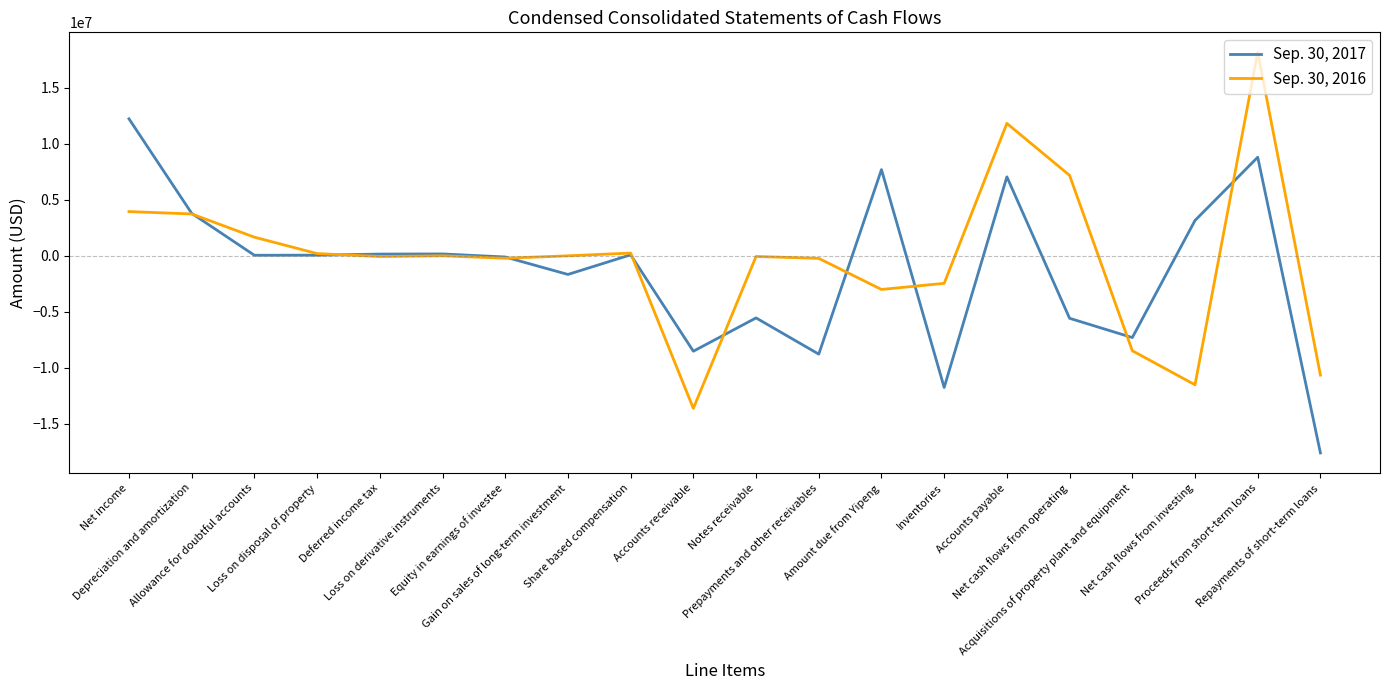

What are all the series names shown in the legend?

Sep. 30, 2017, Sep. 30, 2016